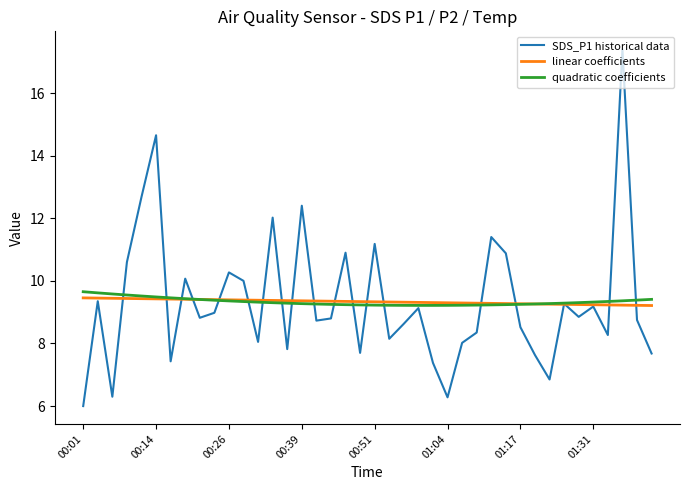

How many lines are shown in the chart?

3